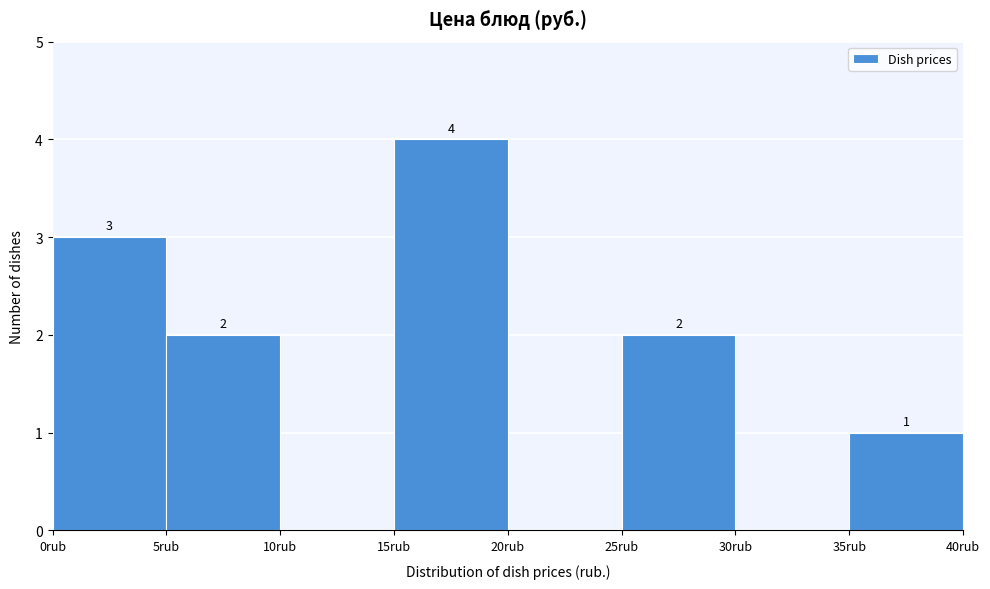

Over which range of the x-axis is the bar tallest?

15 to 20